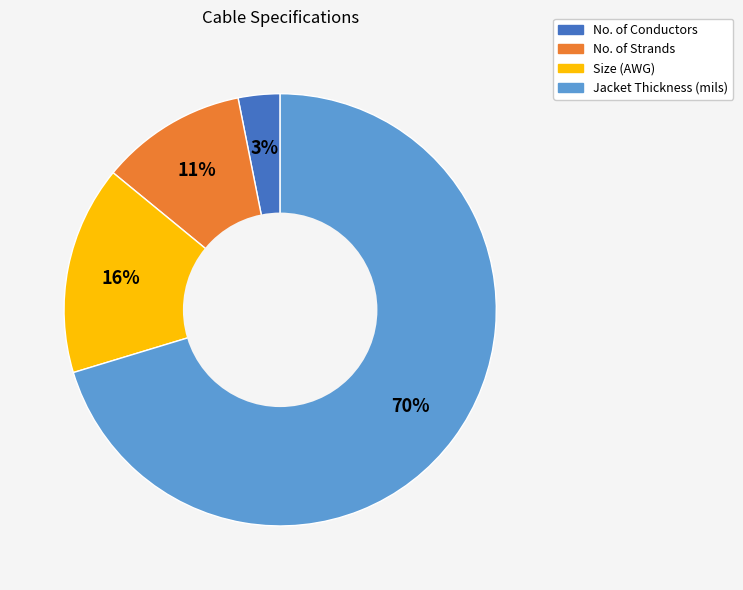

Count the number of slices in the pie.

4